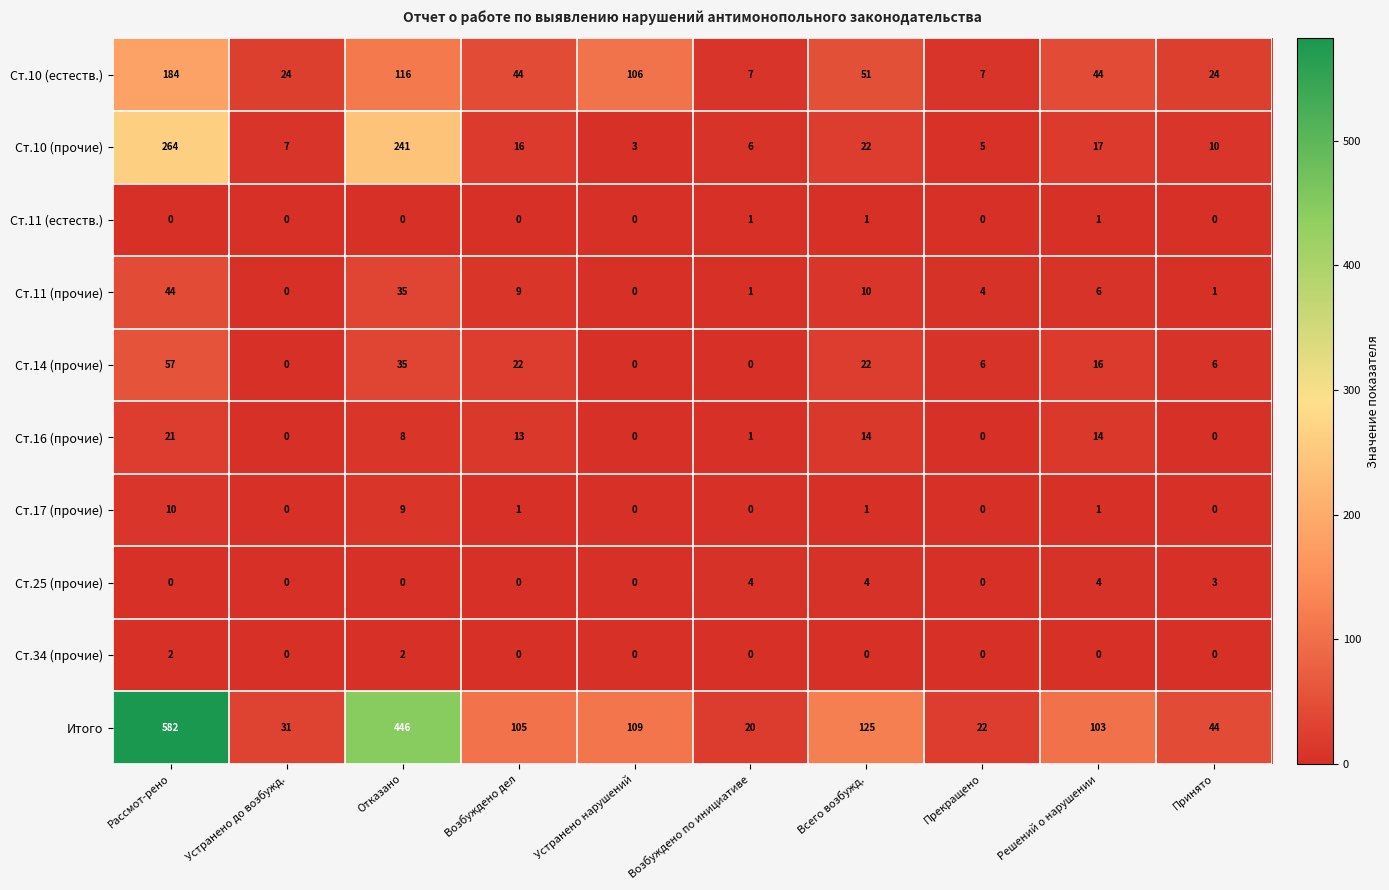

True or false: Ст.10 (прочие) has a value of 6 at Решений о нарушении.

False